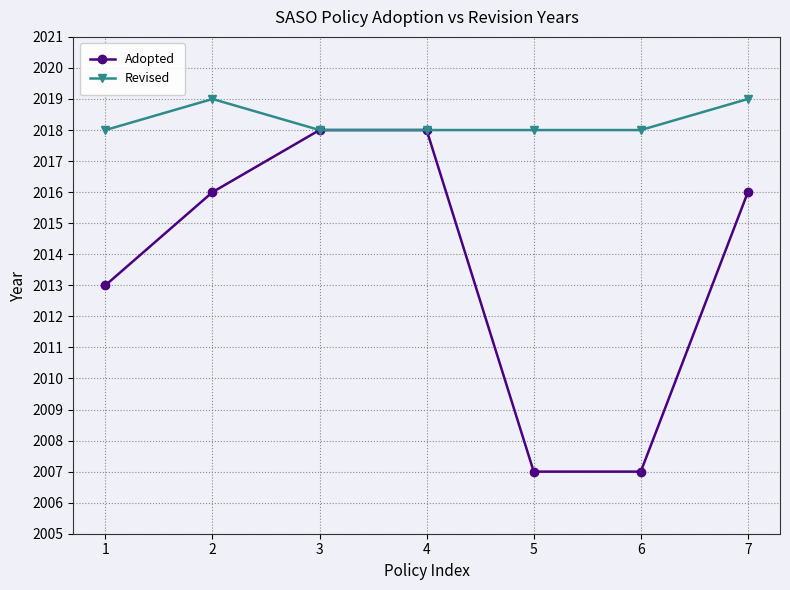

What is the sum of the Revised values at 6 and 1?

4036